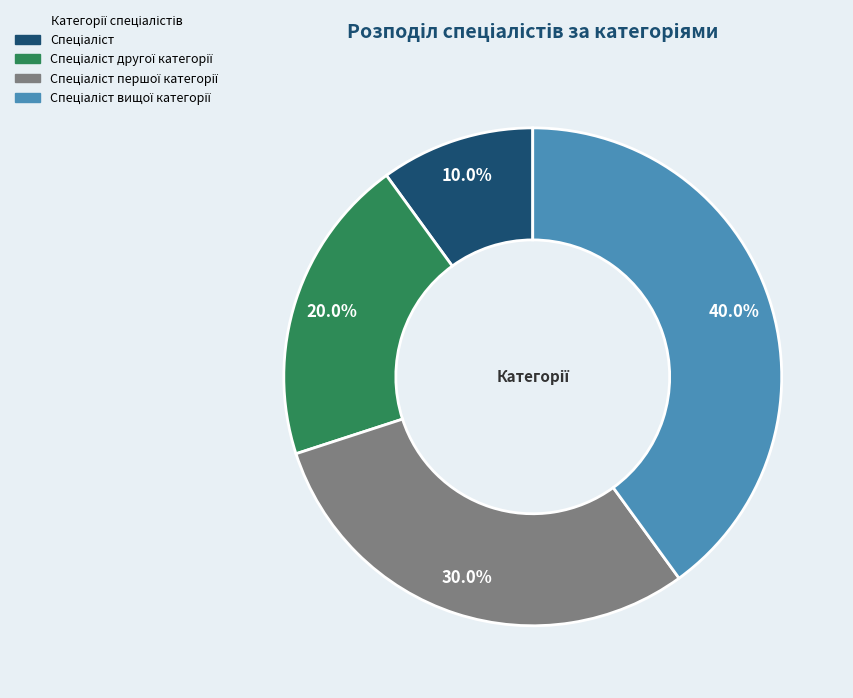

Is there a majority slice in this chart?

No